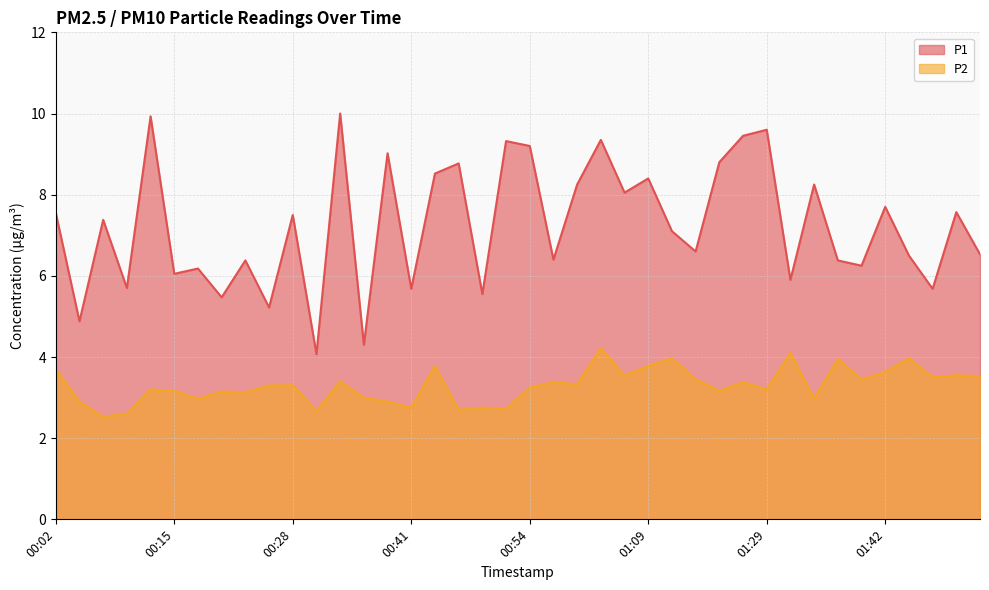

What is the label of the 7th point from the right?

01:37